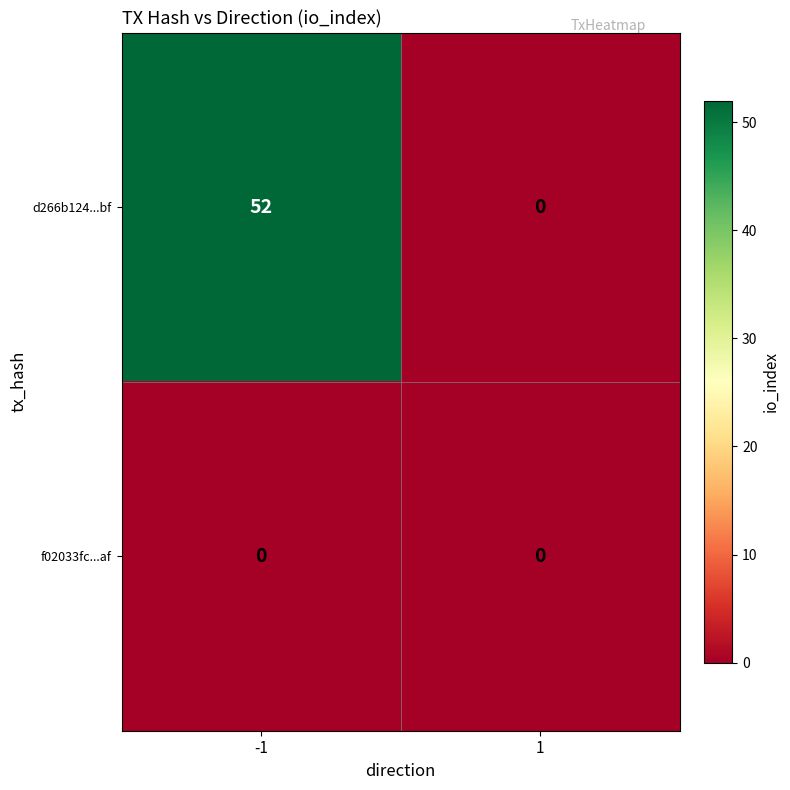

Reading left to right, transcribe all the data shown in this chart.

d266b124...bf: -1=52	1=0
f02033fc...af: -1=0	1=0